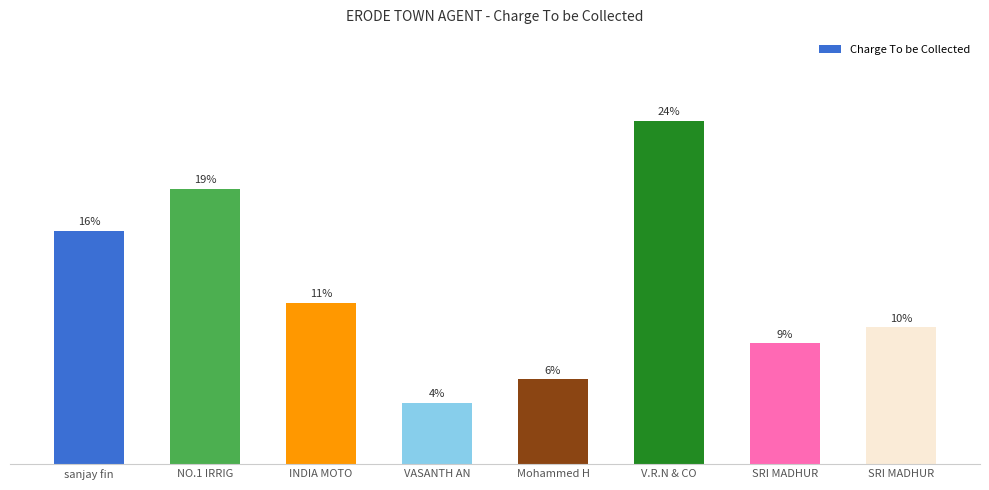

Where is the data nearest to the value 820?

sanjay fin